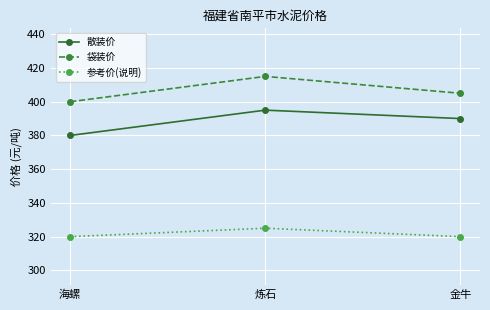

Is the value of 袋装价 at 金牛 greater than the value of 散装价 at 海螺?

Yes